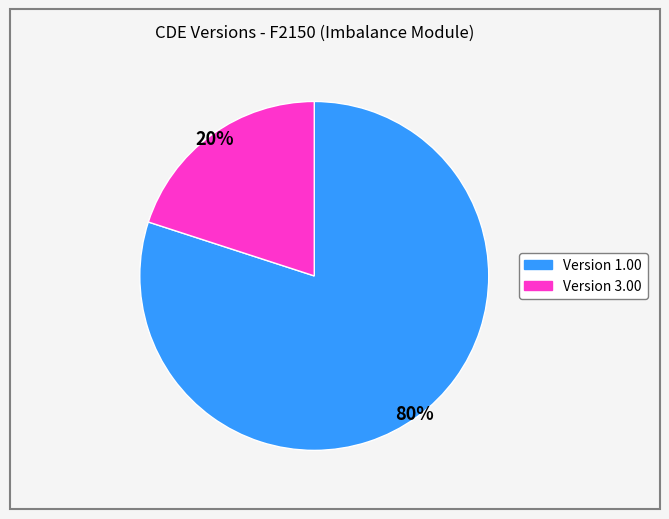

To the nearest percent, what is the difference between the largest and smallest slice percentages?

60%